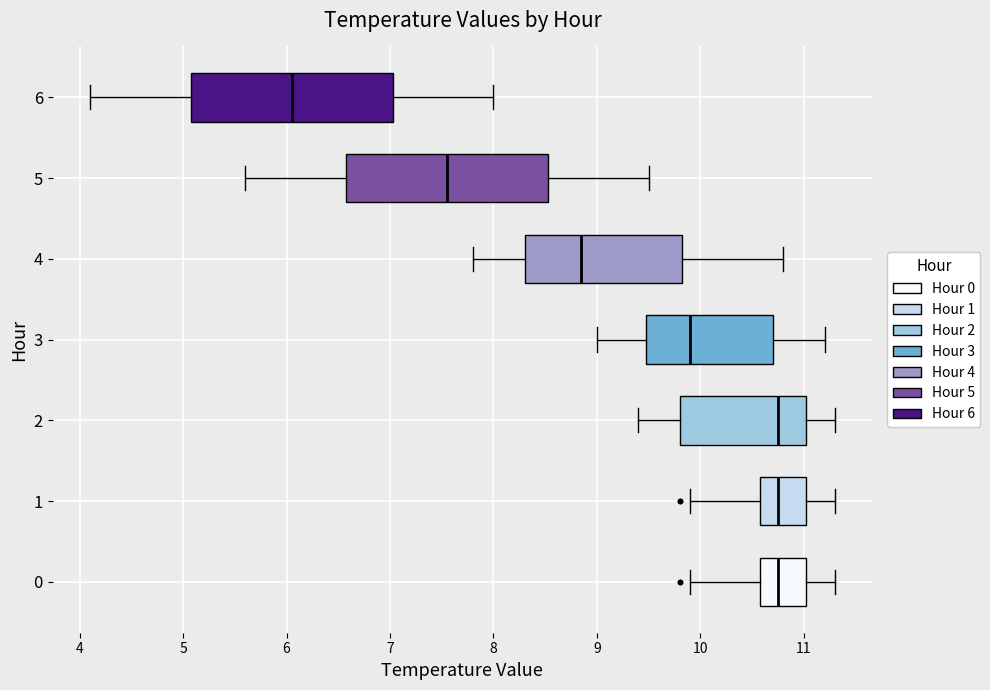

Which box's median line is the furthest to the left?

6